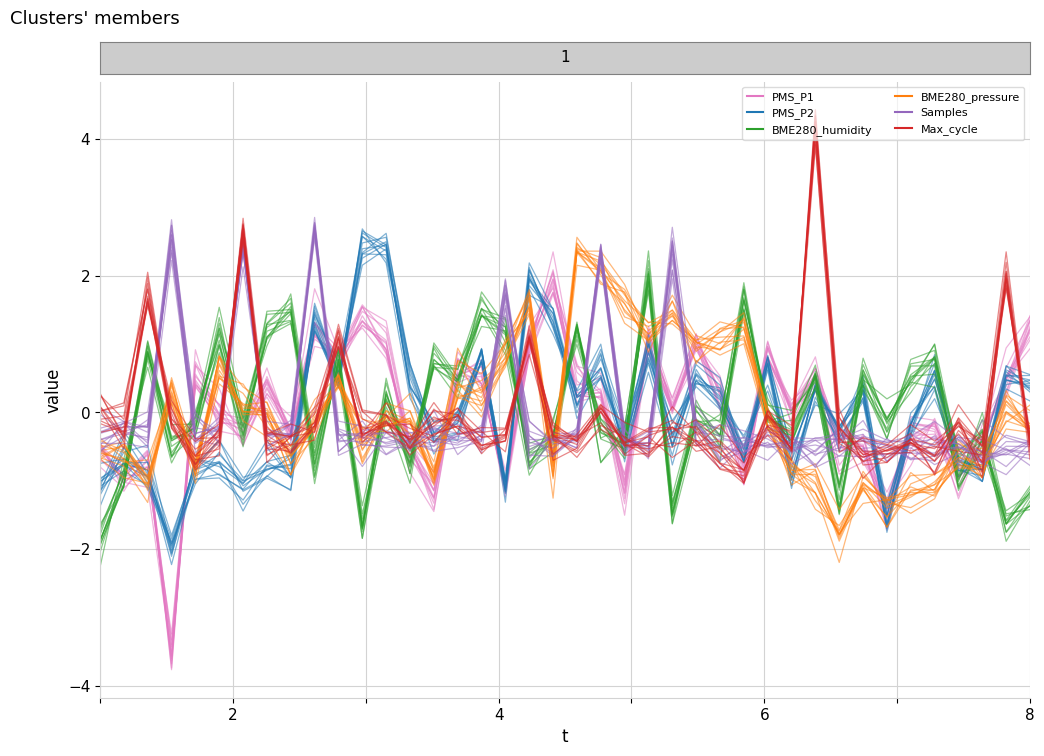

What is the label of the 1st point from the left?

2